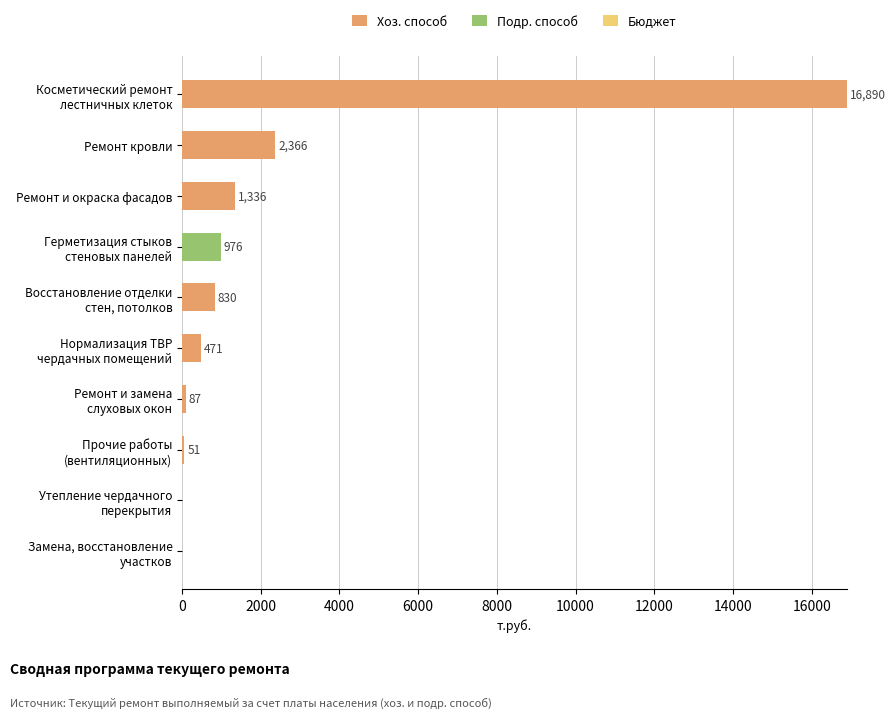

What is the maximum value for Хоз. способ?

16889.8